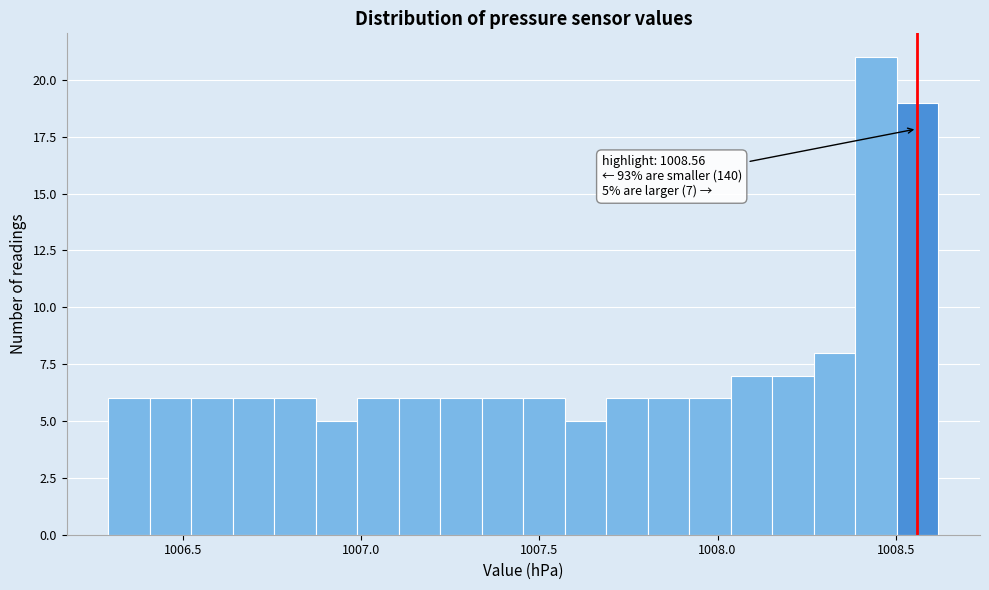

Read against the x-axis, roughly where is the centre of the tallest bar?

1008.45